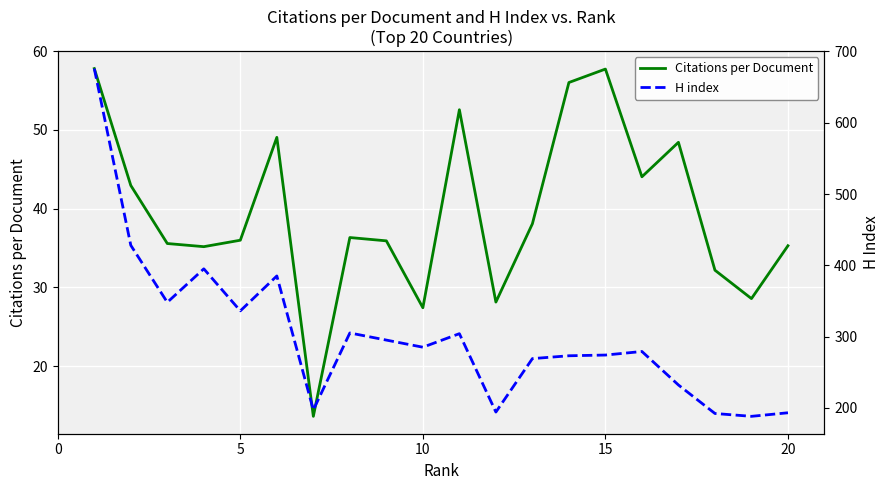

What is the lowest value of the Citations per Document series?

13.6